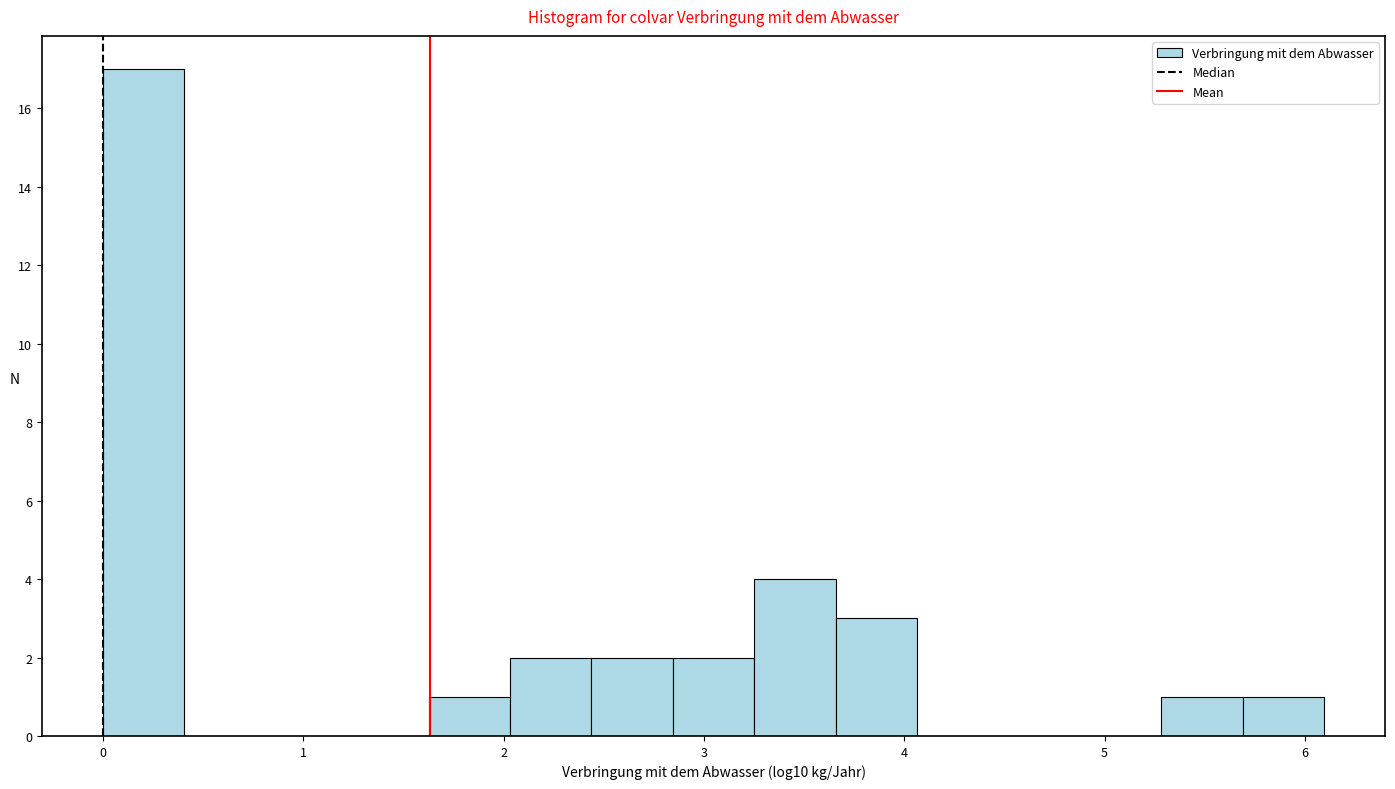

Reading left to right, list every bar in this chart as the range it spans on the x-axis followed by its height. Neither the bar edges nor the heights are printed on the chart, so give them approximately, as read against the axes.

0.0 to 0.4: 17
0.4 to 0.8: 0
0.8 to 1.2: 0
1.2 to 1.6: 0
1.6 to 2.0: 1
2.0 to 2.4: 2
2.4 to 2.8: 2
2.8 to 3.3: 2
3.3 to 3.7: 4
3.7 to 4.1: 3
4.1 to 4.5: 0
4.5 to 4.9: 0
4.9 to 5.3: 0
5.3 to 5.7: 1
5.7 to 6.1: 1